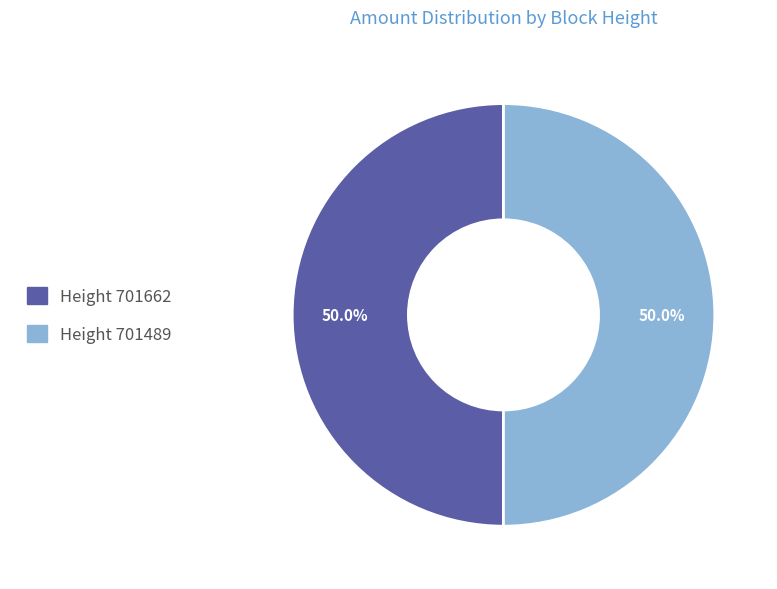

Count the number of slices in the pie.

2